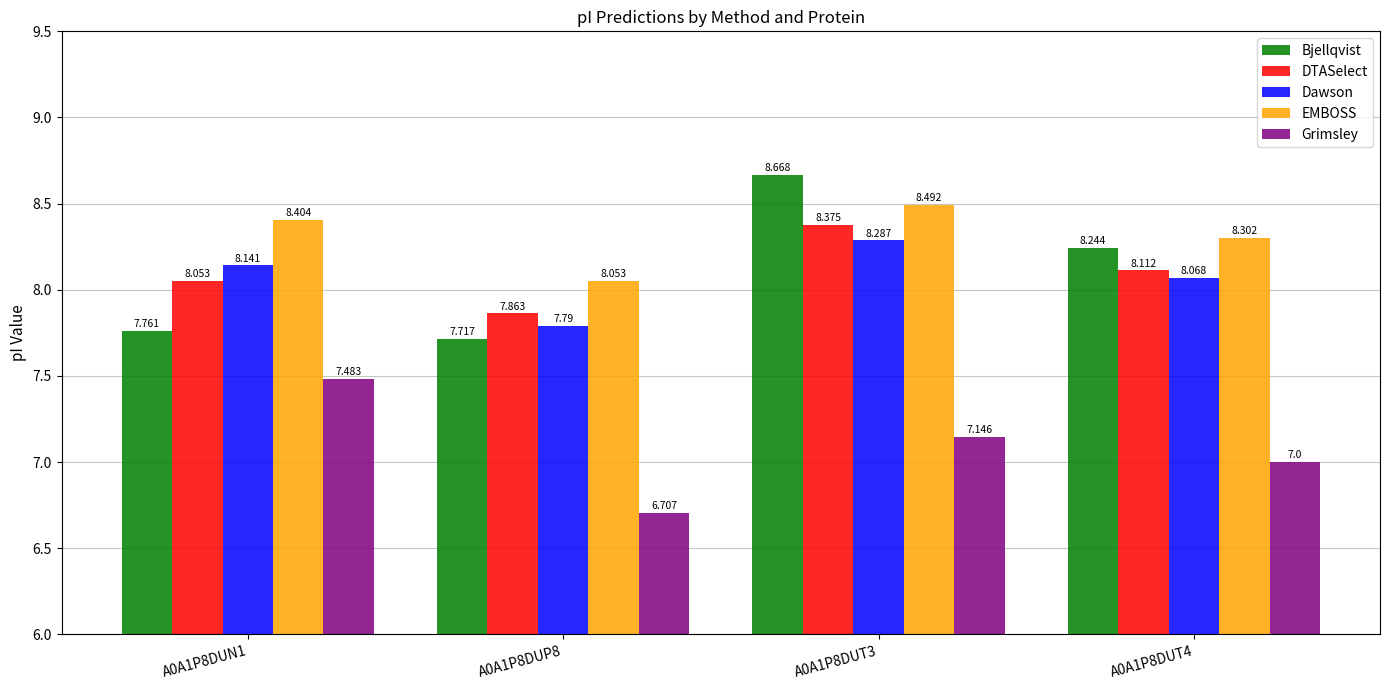

Which series has the largest total across all categories?

EMBOSS